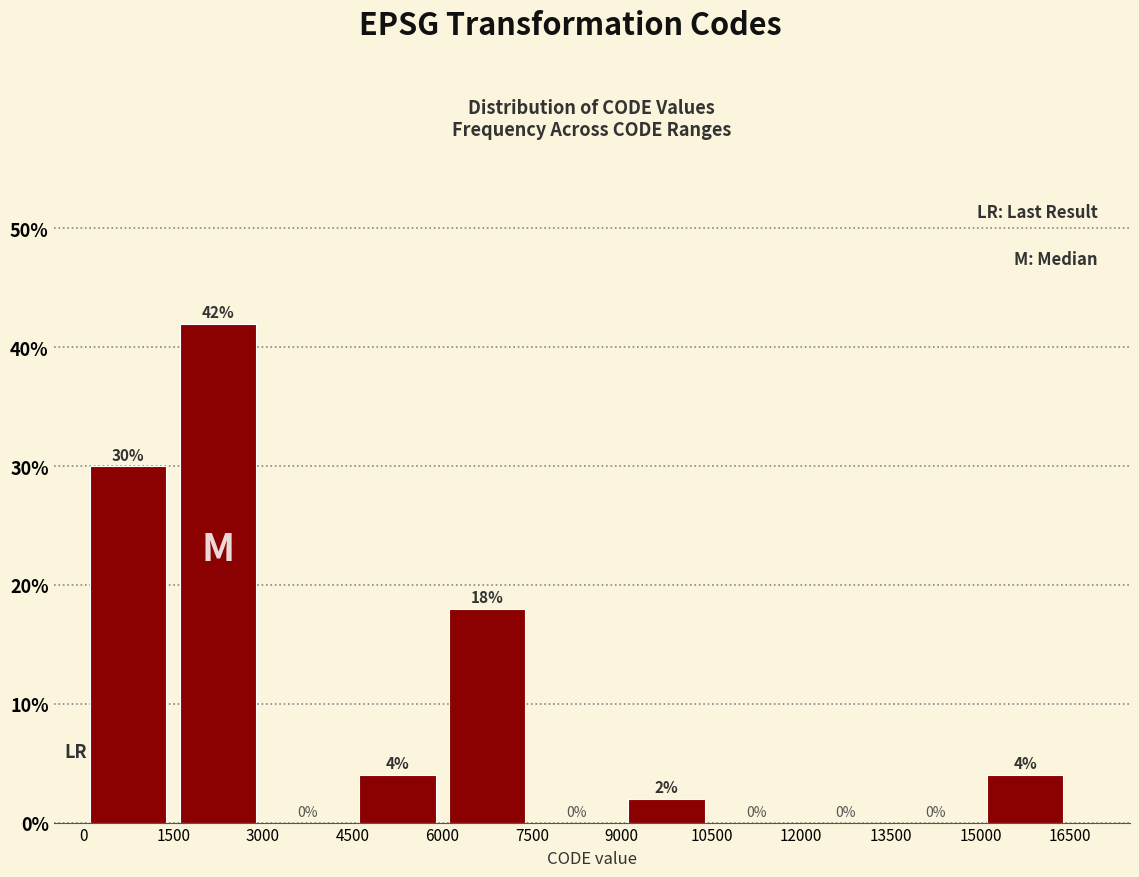

How tall is the bar that spans 15000 to 16500 on the x-axis?

4